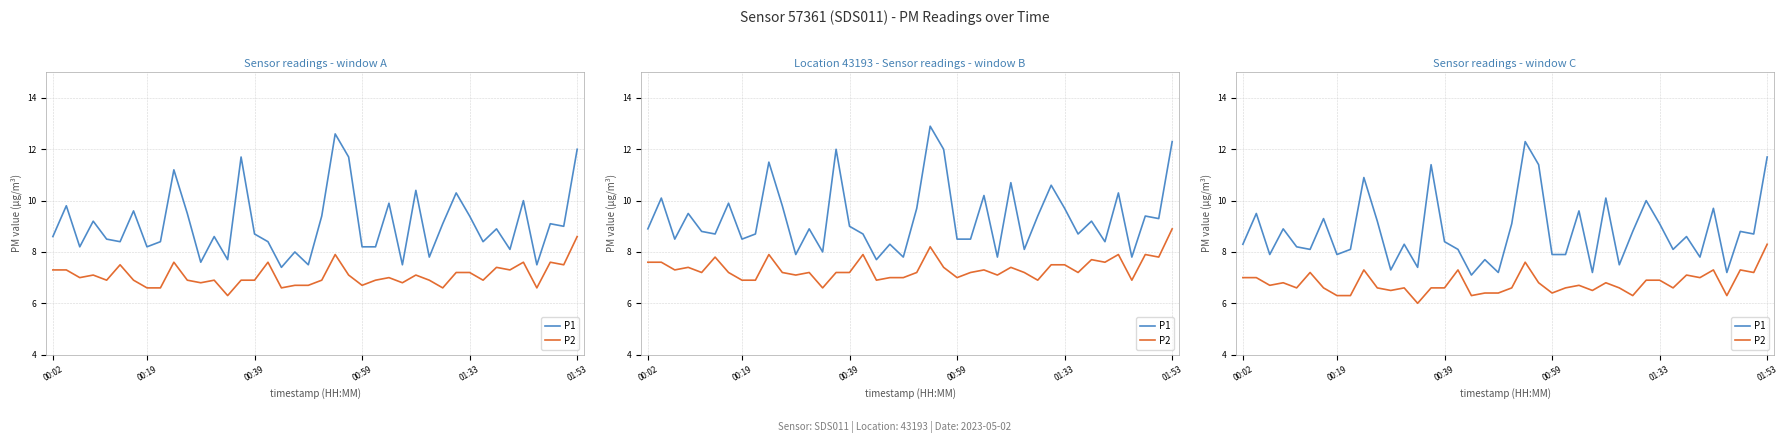

List the series in order of their peak value, highest first.

P1, P2